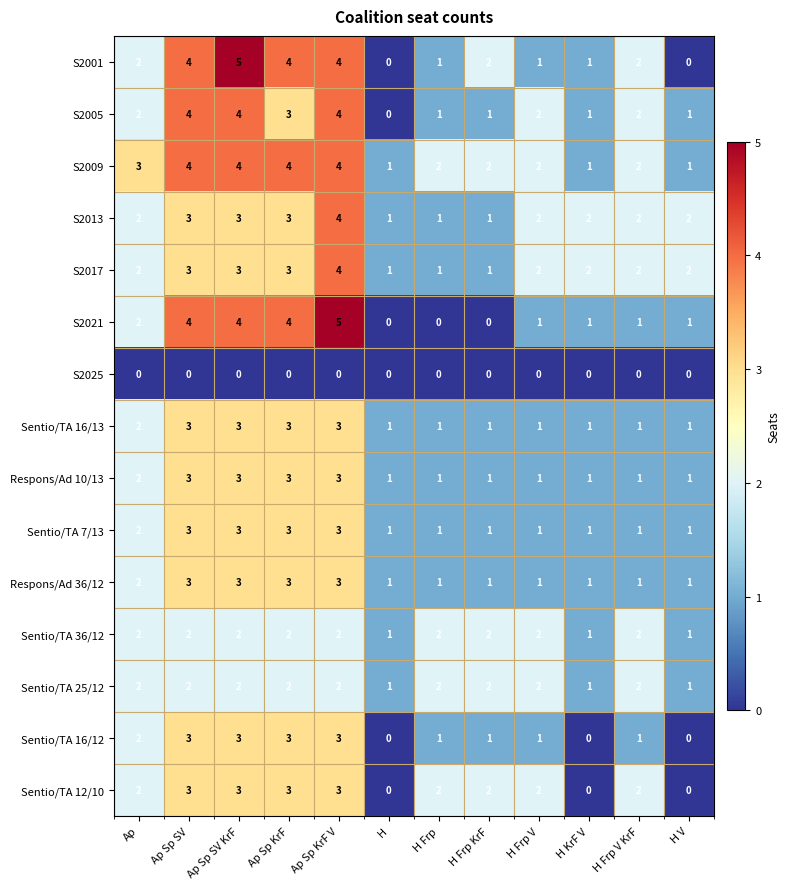

What is the sum of the S2005 values at H Frp V KrF and H V?

3